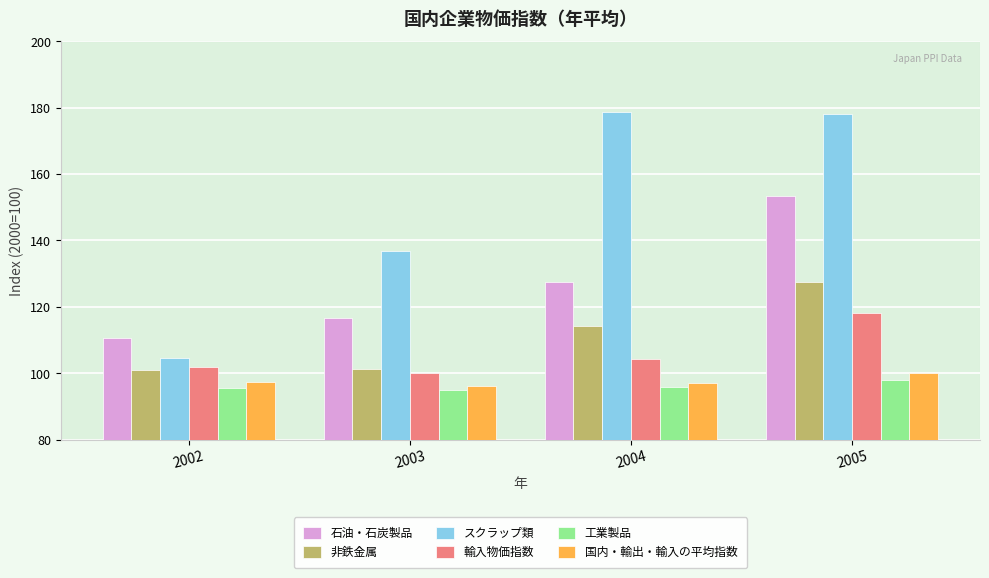

Are the bars grouped side by side (vs. stacked)?

Yes